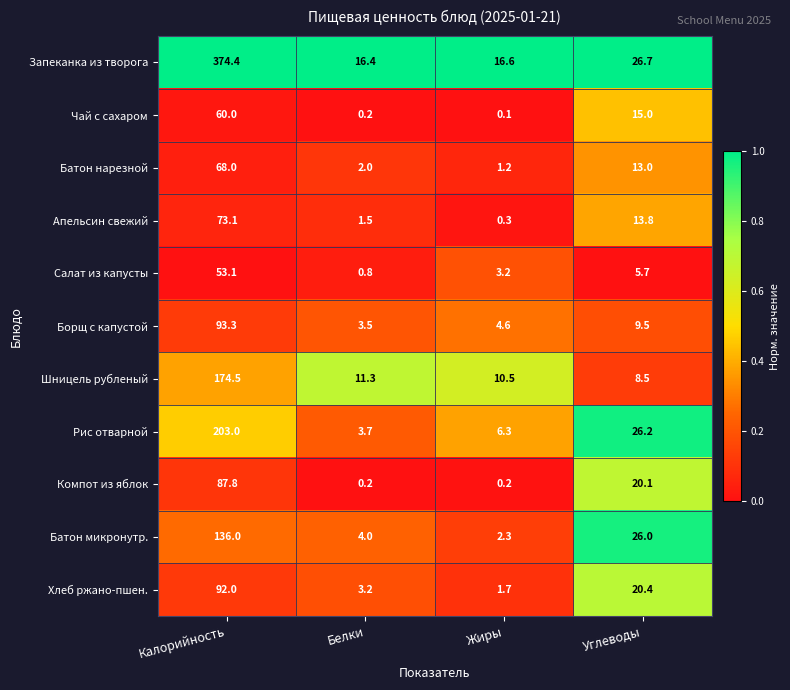

At which category is the sum across all series the highest?

Калорийность